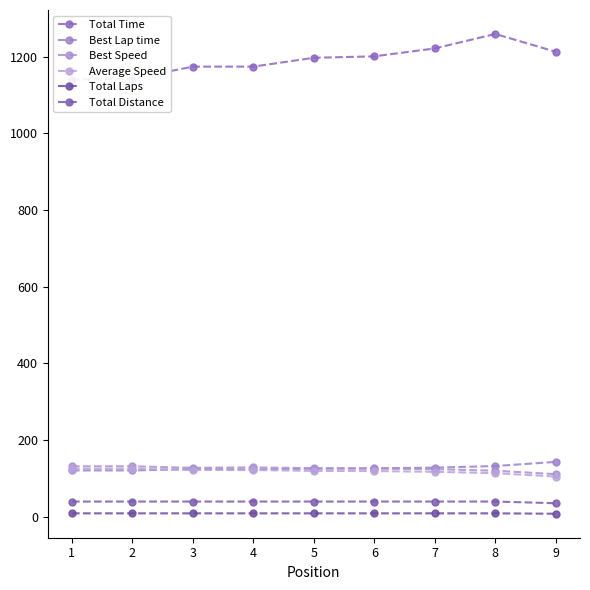

Does the chart display data point markers on the line(s)?

Yes